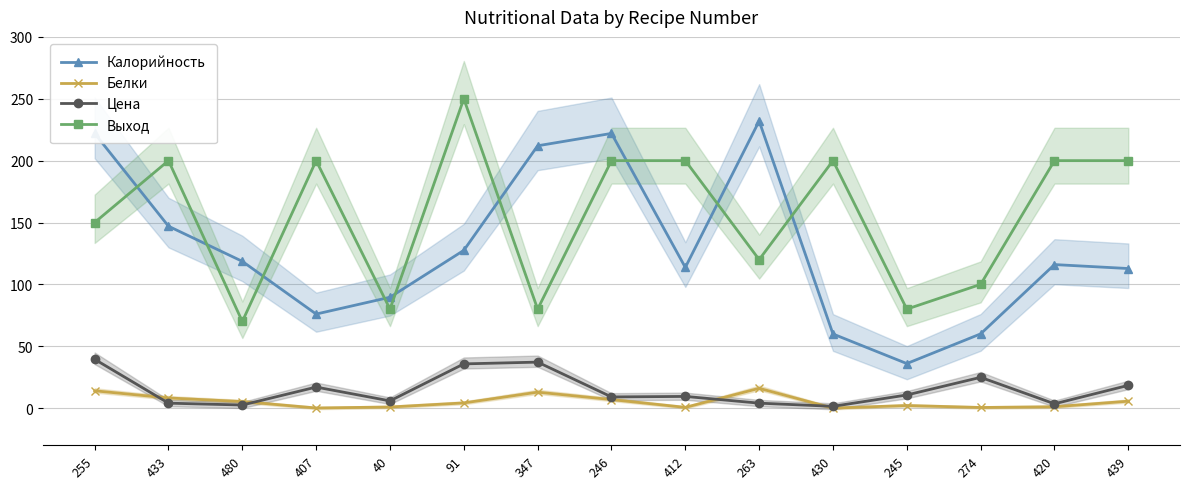

Does the chart have visible grid lines?

Yes